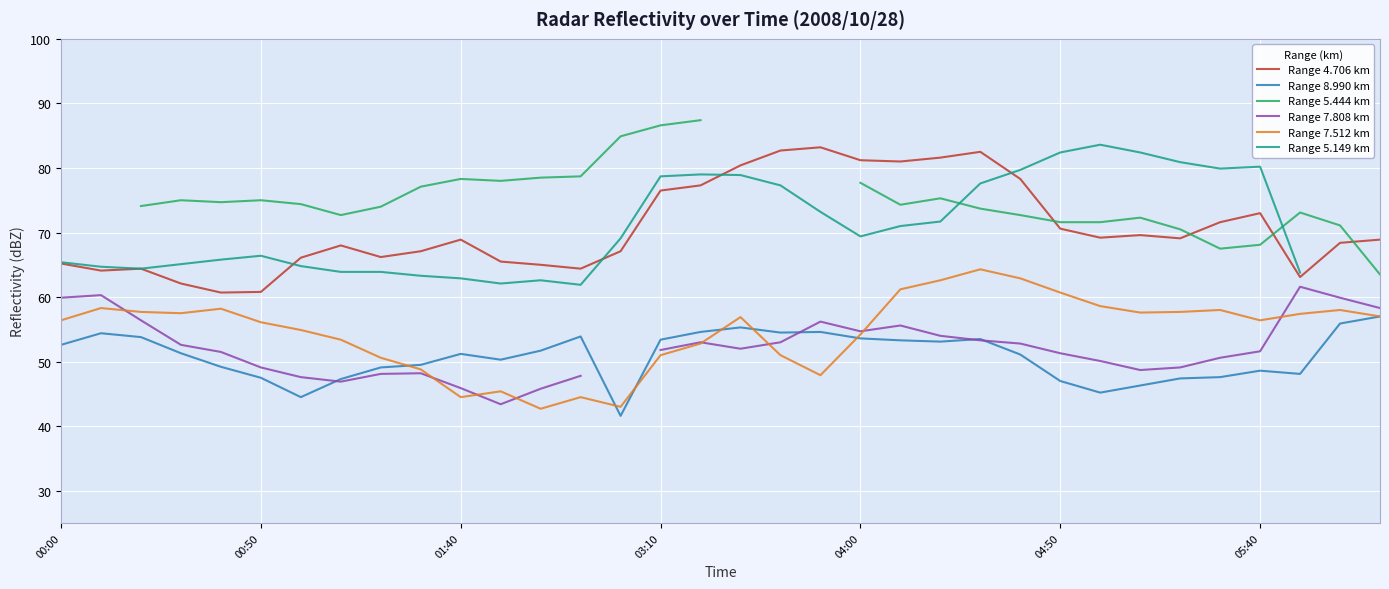

What is the sum of all Range 8.990 km values?

1728.0